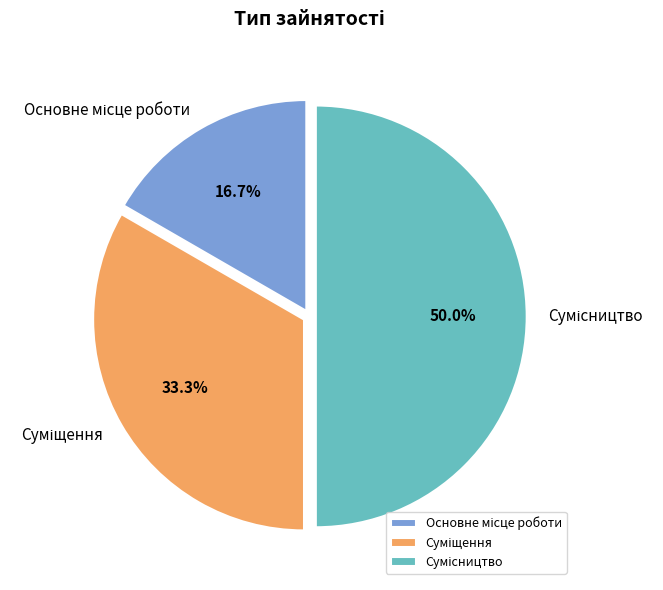

Between Сумісництво and Суміщення, which is larger?

Сумісництво